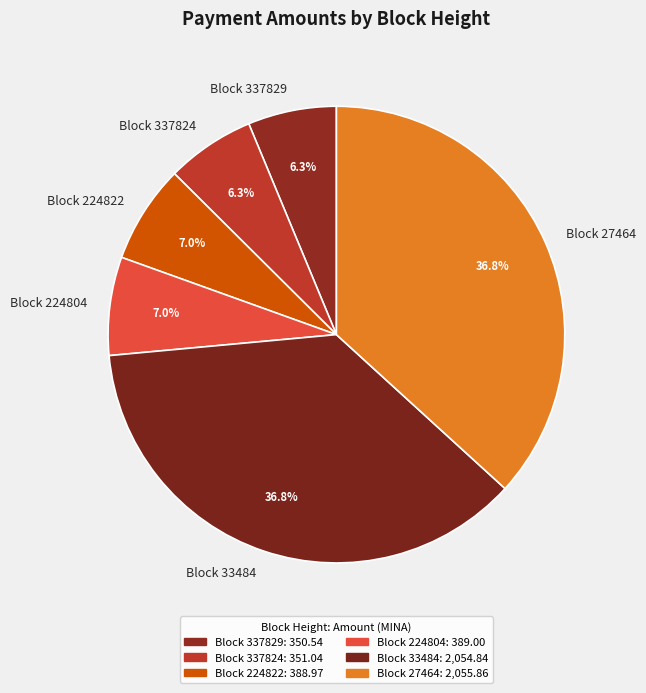

How many slices are in this pie chart?

6